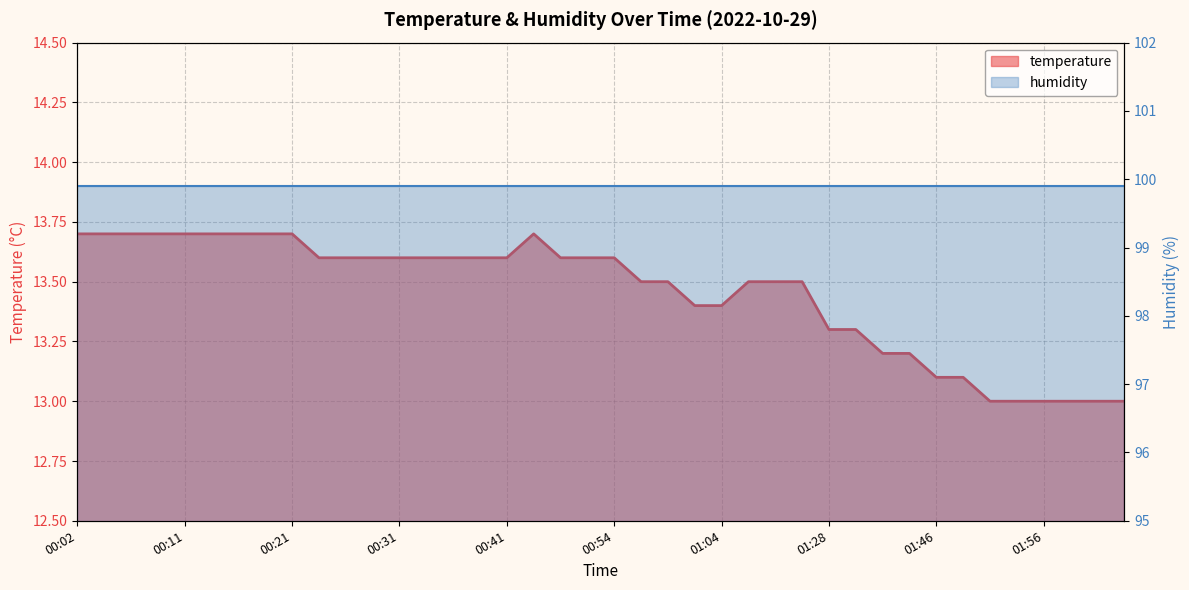

True or false: the data shows 7.7 at 00:41.

False